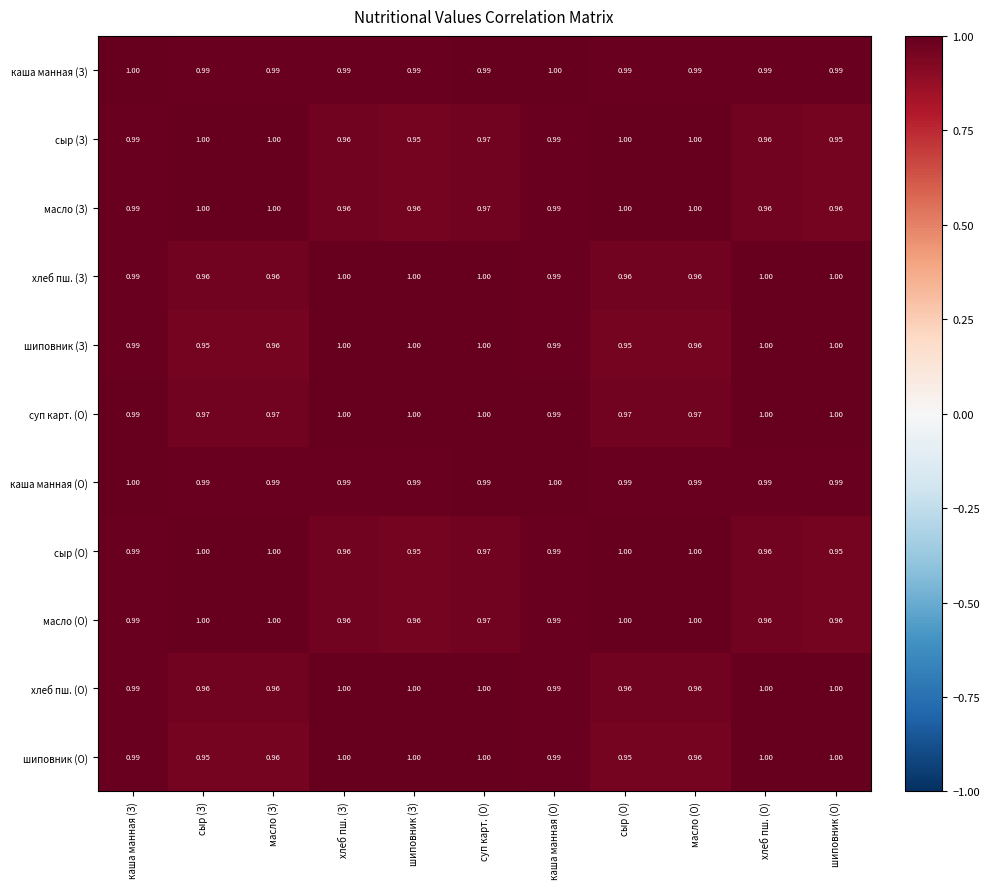

What is the total value across all series at сыр (З)?

10.8